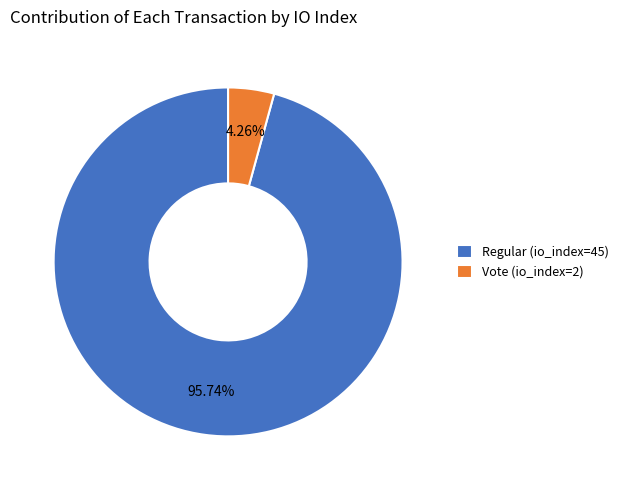

How many slices are in this pie chart?

2